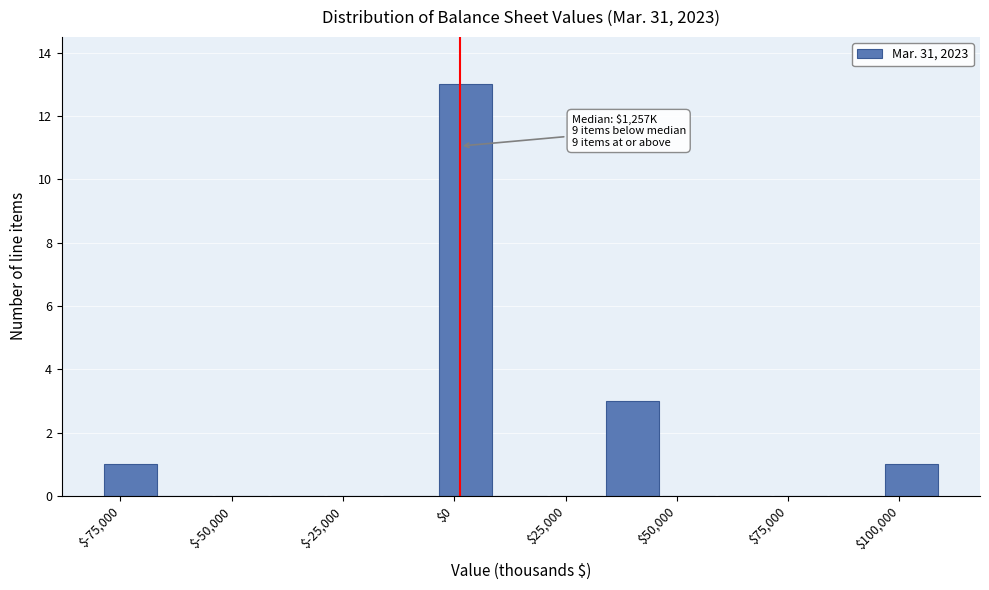

Around what value on the x-axis is the tallest bar? Give the approximate position of its centre, as read against the axis.

0